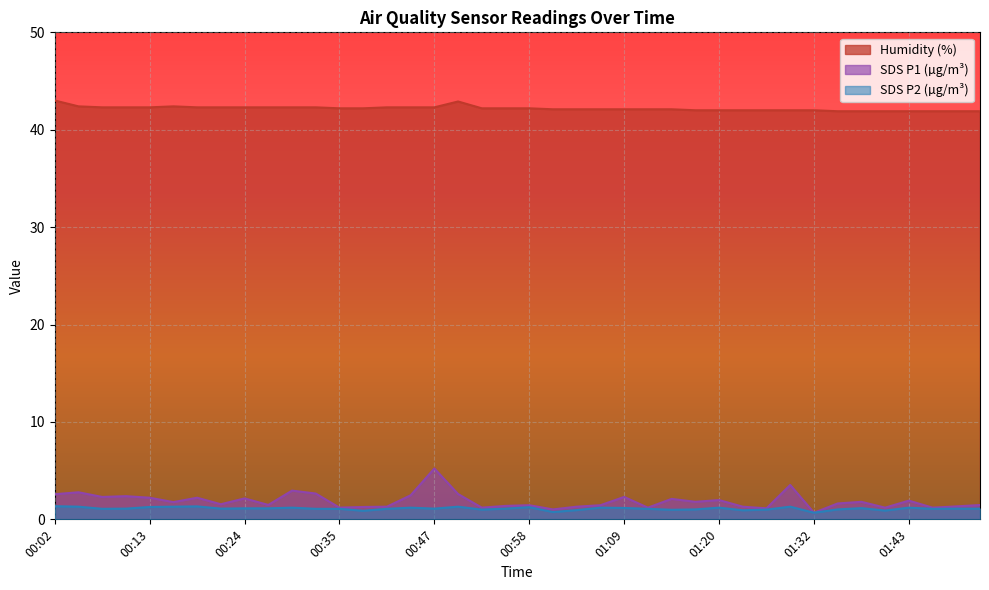

What are all the series names shown in the legend?

Humidity (%), SDS P1 (µg/m³), SDS P2 (µg/m³)